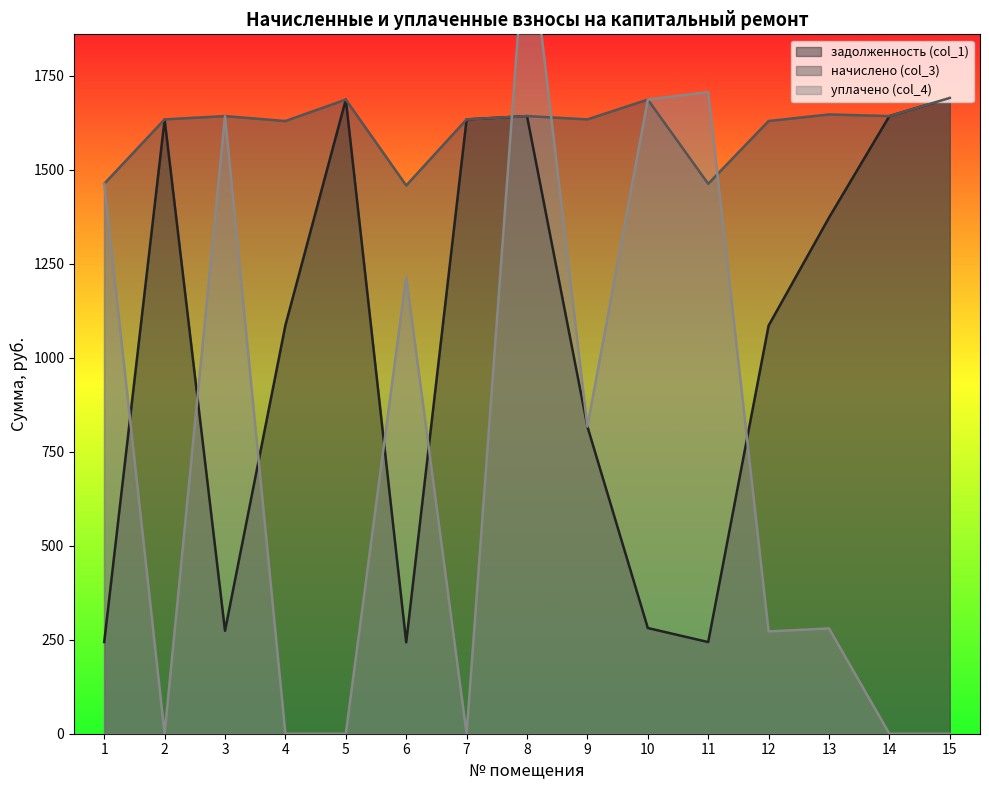

What is the total value across all series at 9?

3267.6